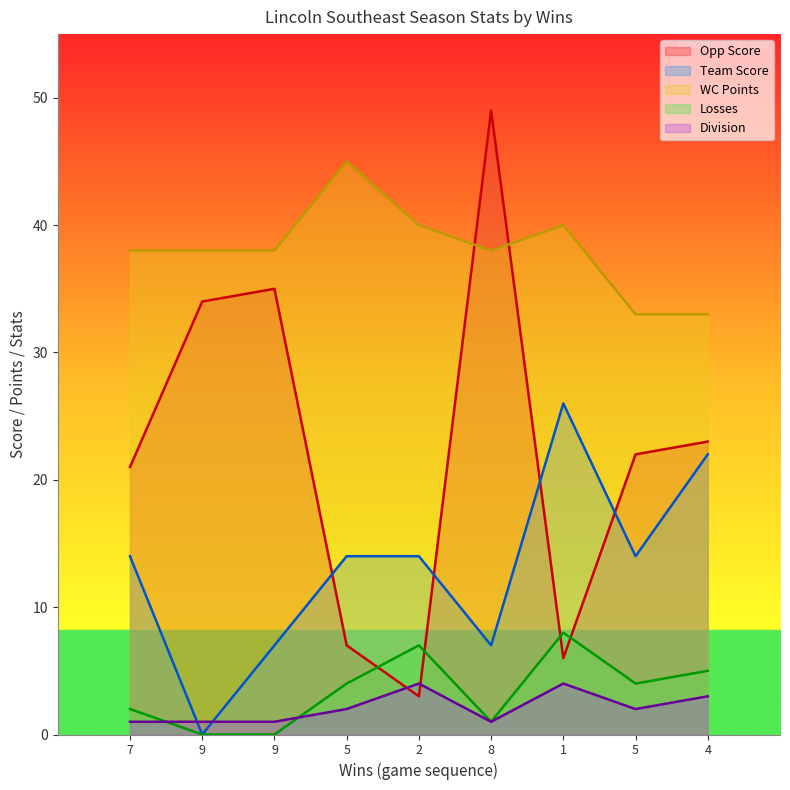

Count the number of categories in the chart.

9